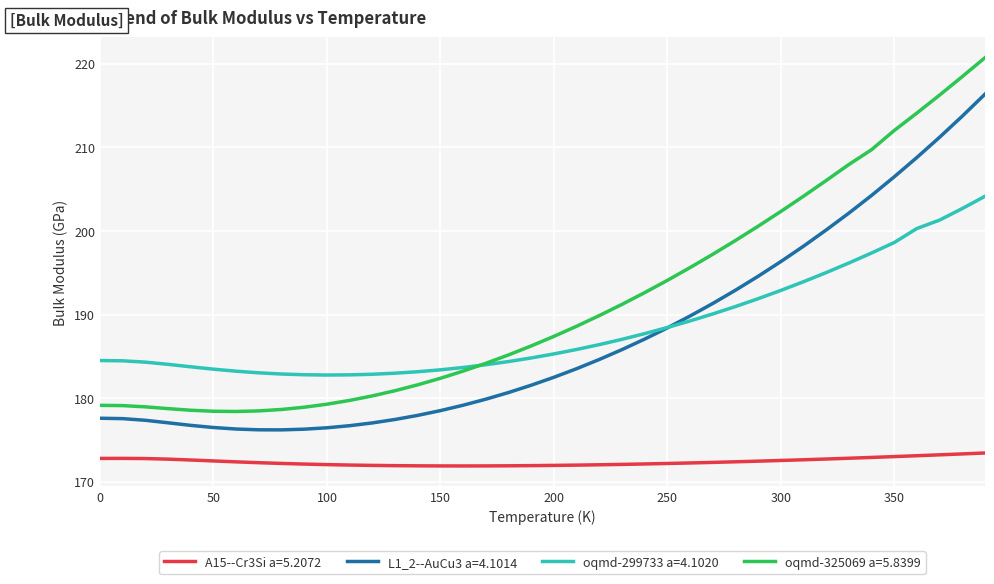

What is the difference between the second highest and minimum values in the oqmd-299733 a=4.1020 series?

19.9